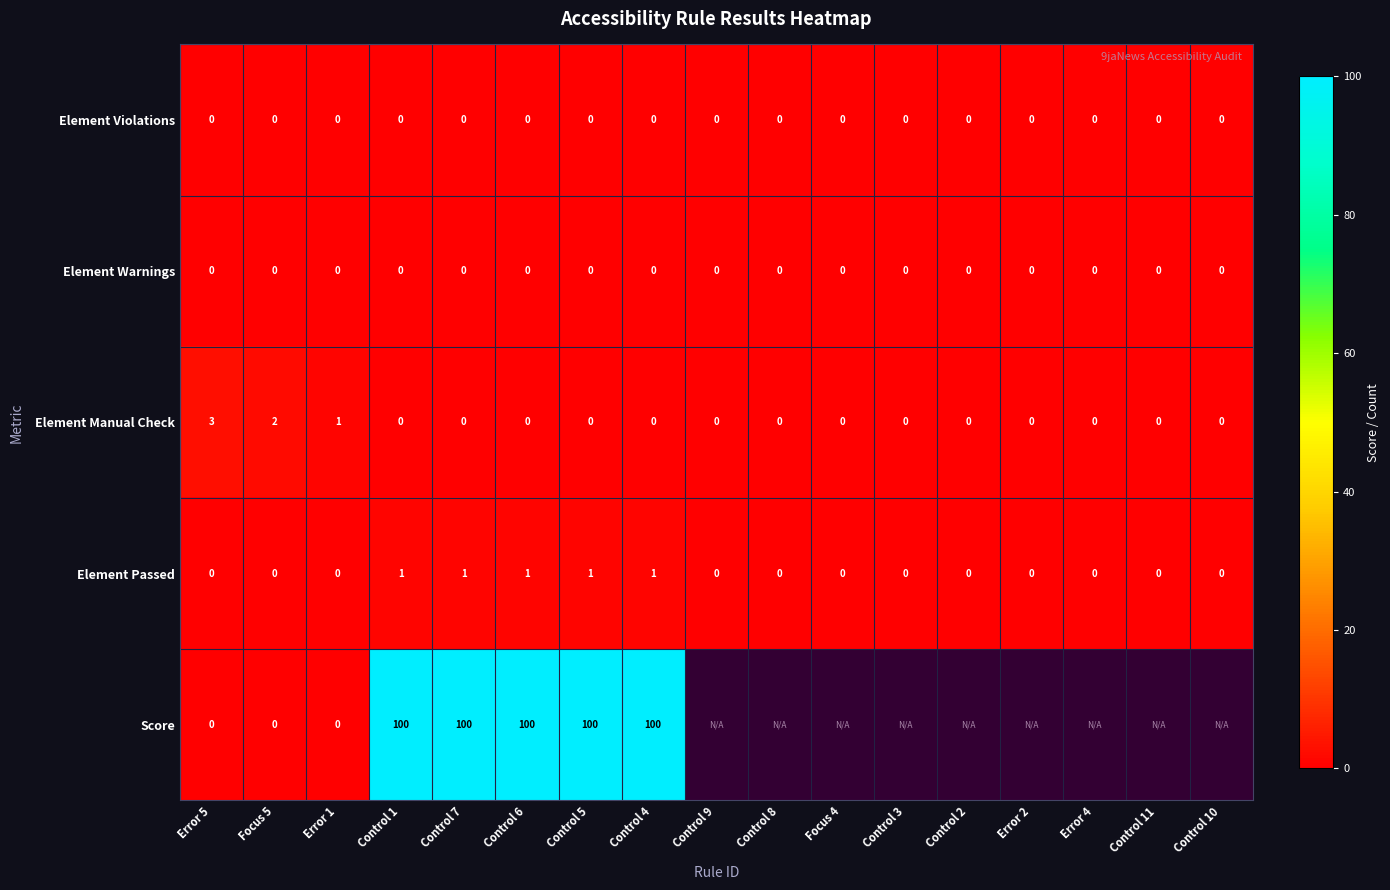

How many Element Manual Check values are between 0 and 1?

15